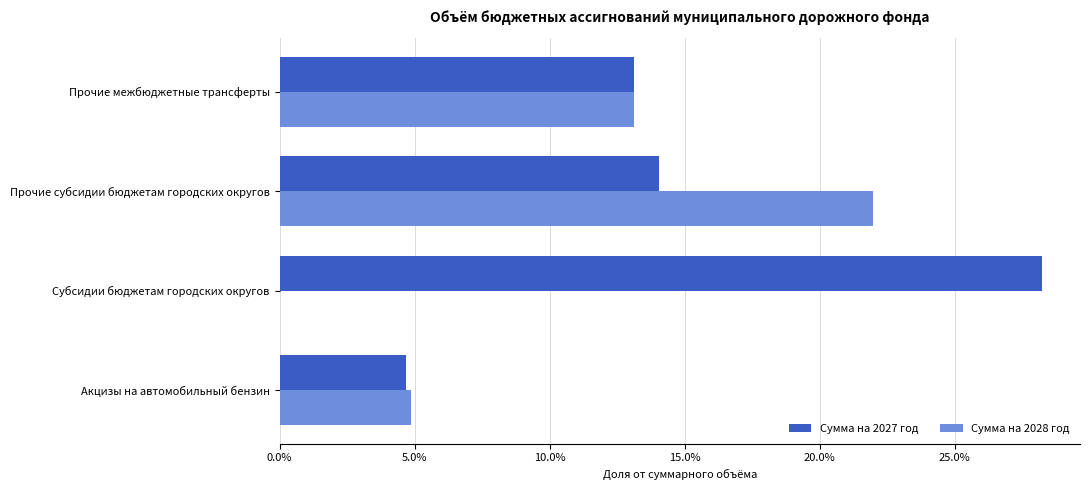

Reading right to left, what are all the values shown in this chart?

Сумма на 2027 год: 0.1	0.1	0.3	0.0
Сумма на 2028 год: 0.1	0.2	0.0	0.0